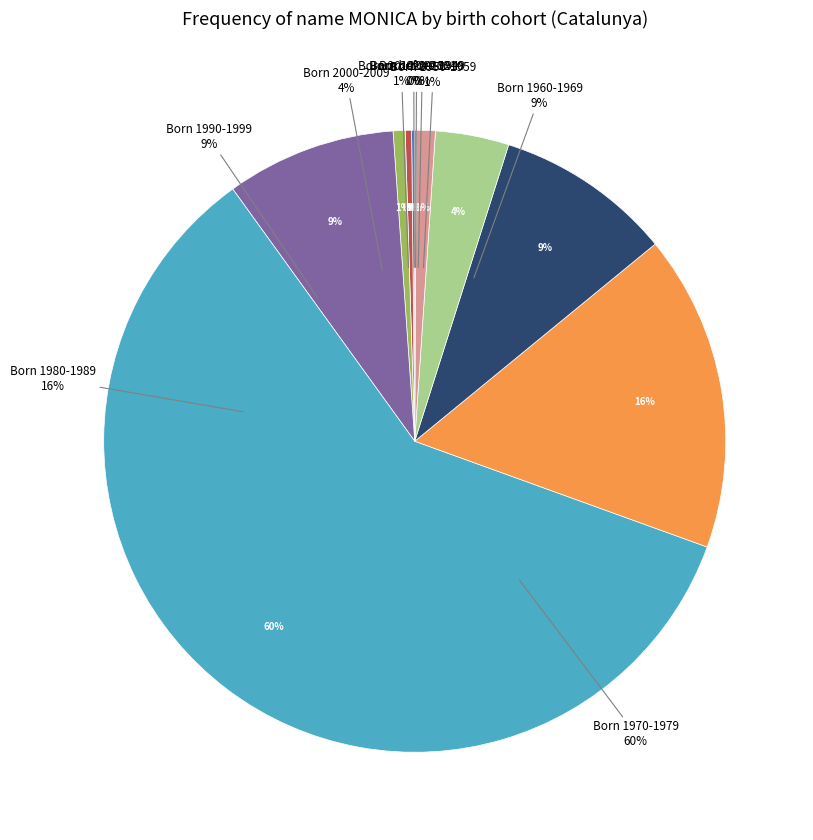

The Born 1990-1999 slice represents 1% of the pie. True or false?

False